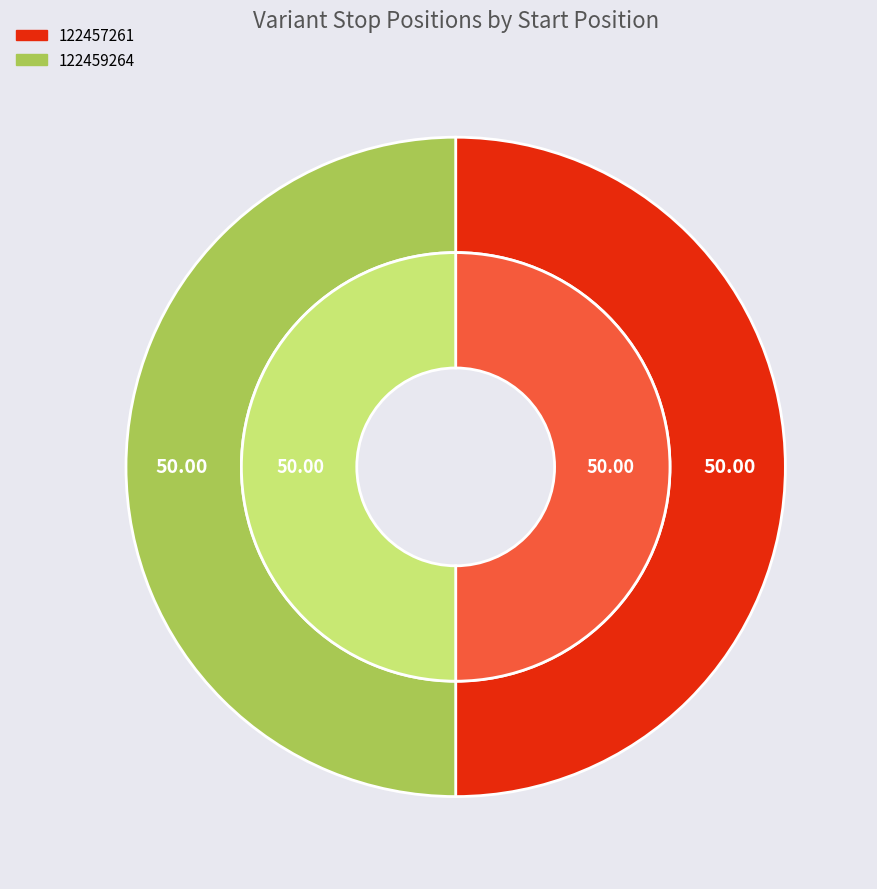

Count the number of slices in the pie.

2